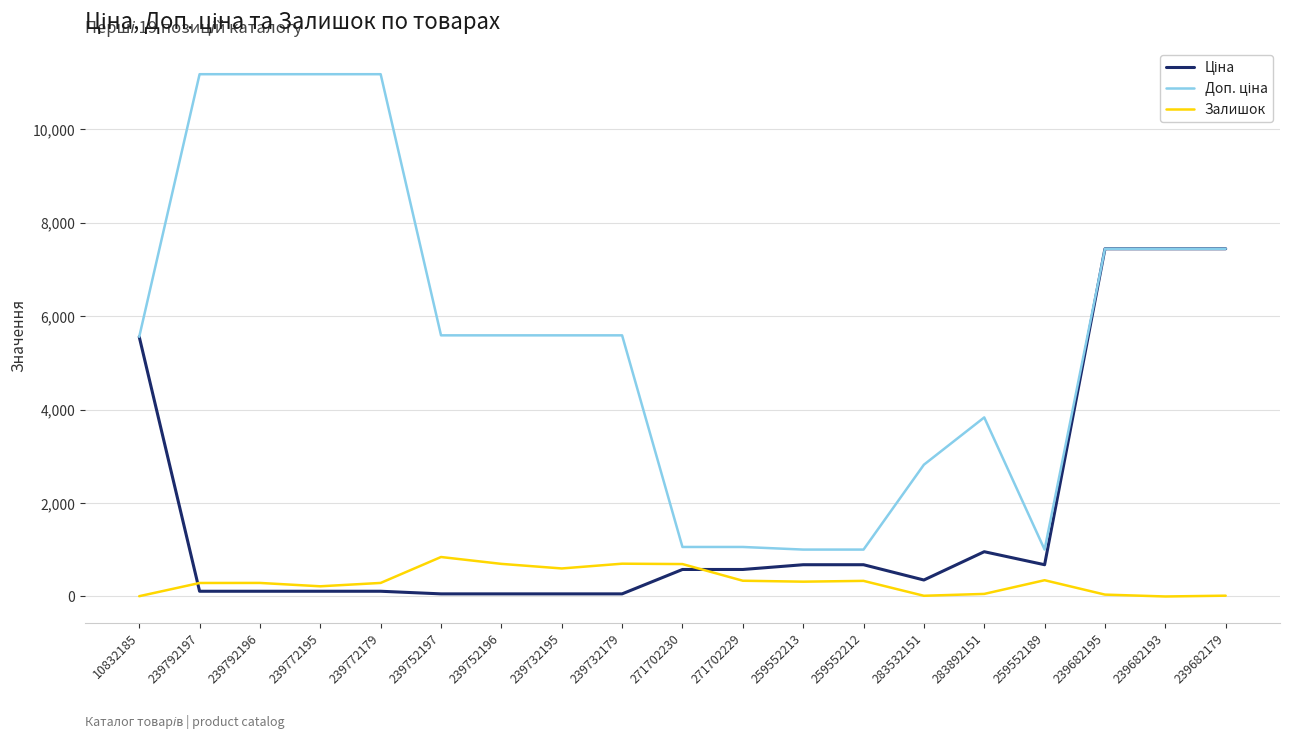

The Залишок series shows 1254.9 at 239732179. True or false?

False